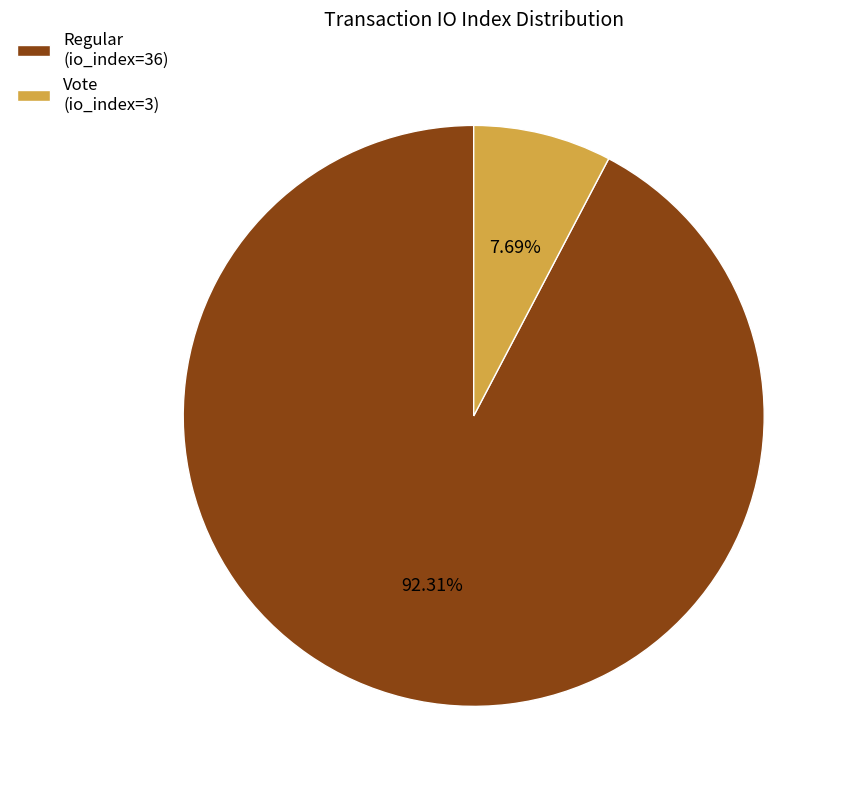

The Vote (io_index=3) slice represents 8% of the pie. True or false?

True